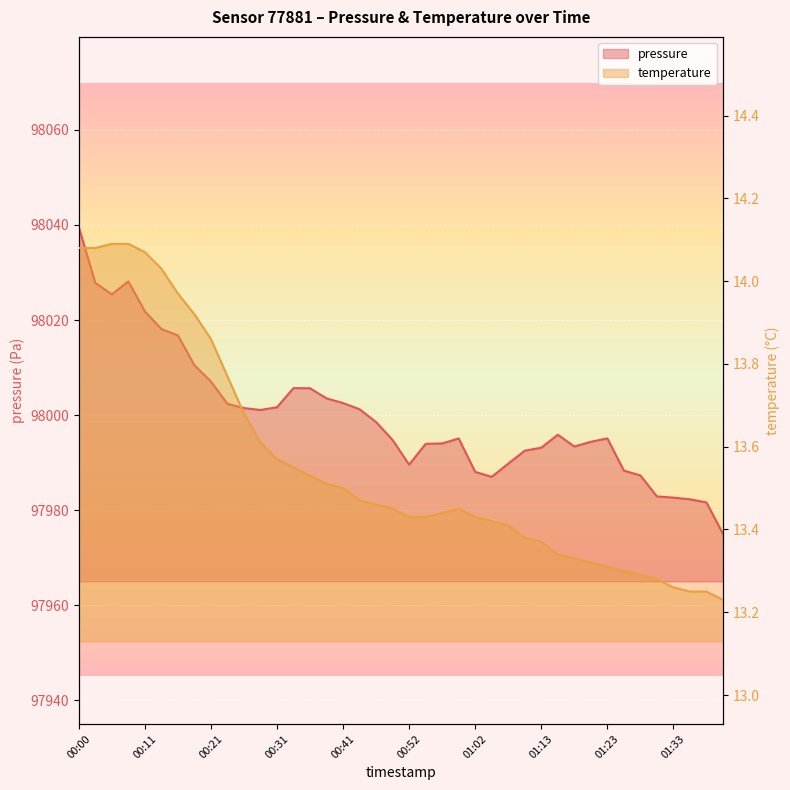

The temperature series shows 21.3 at 00:41. True or false?

False